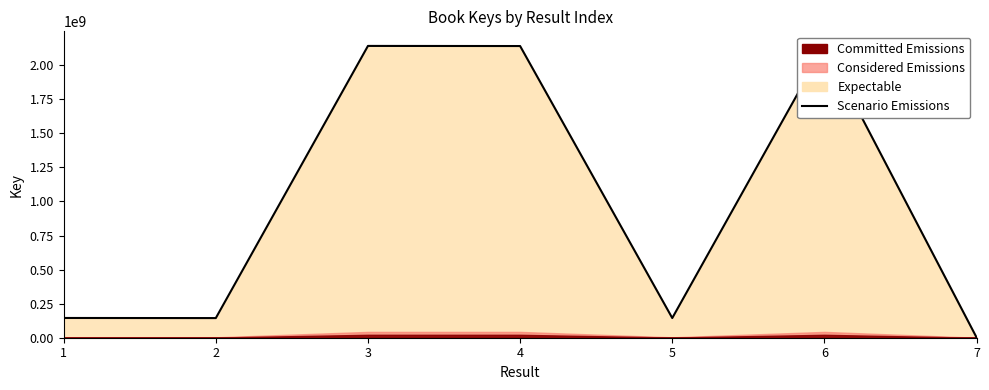

How many points are higher than both their immediate neighbors (excluding endpoints)?

2